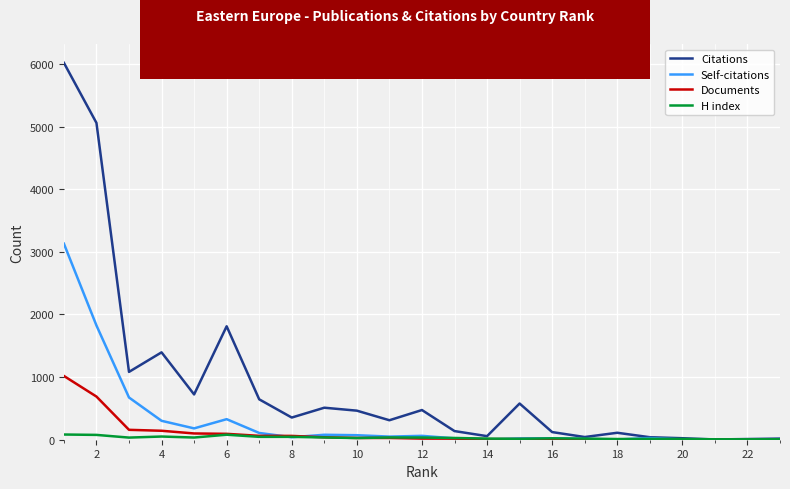

What is the average value of the Citations series?

869